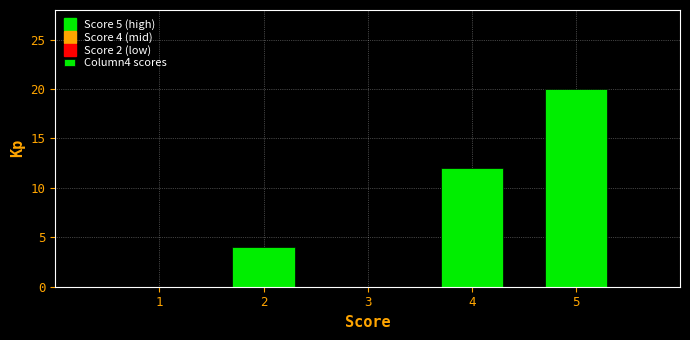

Reading left to right, extract all data points from this chart.

1=0	2=4	3=0	4=12	5=20